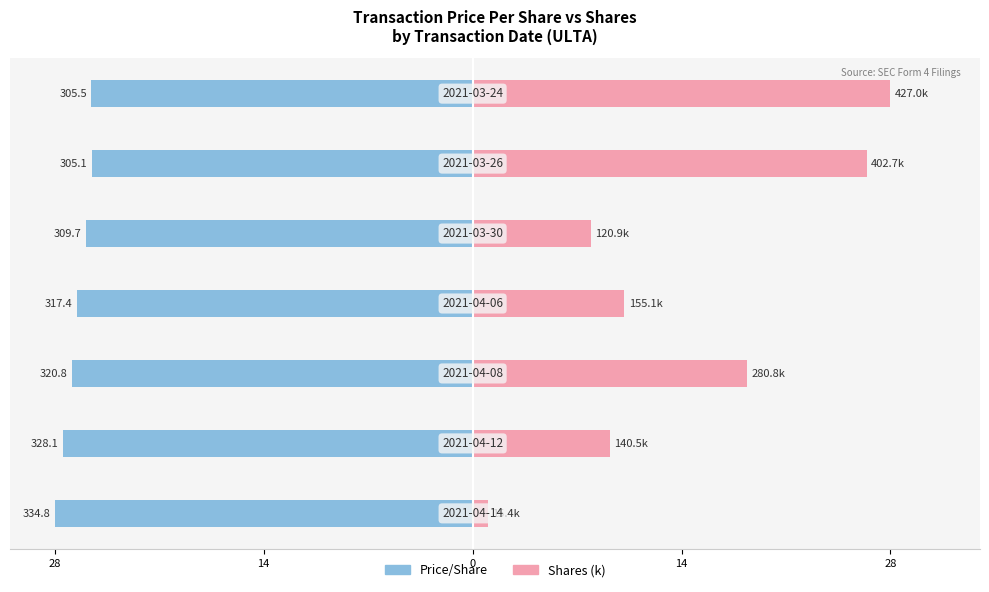

Rank the series at 14 from lowest to highest value.

Price/Share, Shares (k)